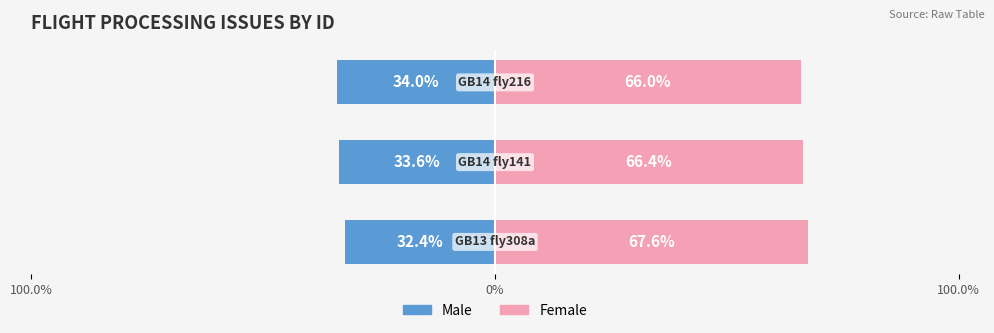

How many data points in Male are above -33?

1